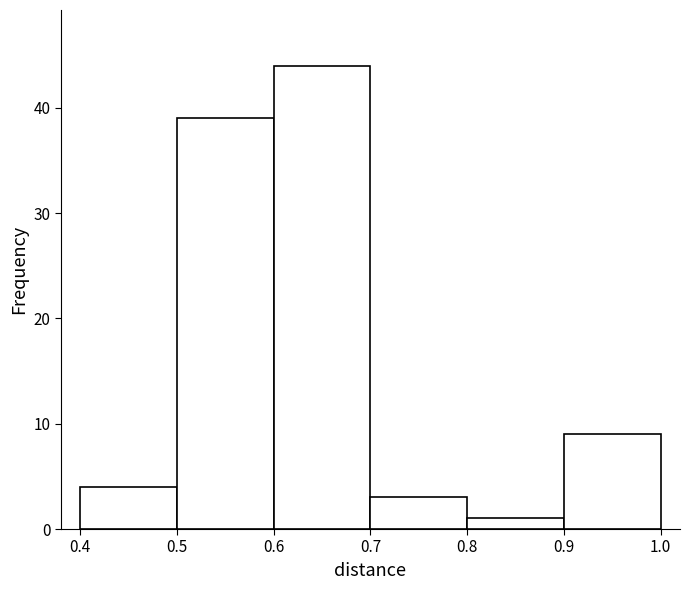

Which range on the x-axis has the tallest bar?

0.6 to 0.7